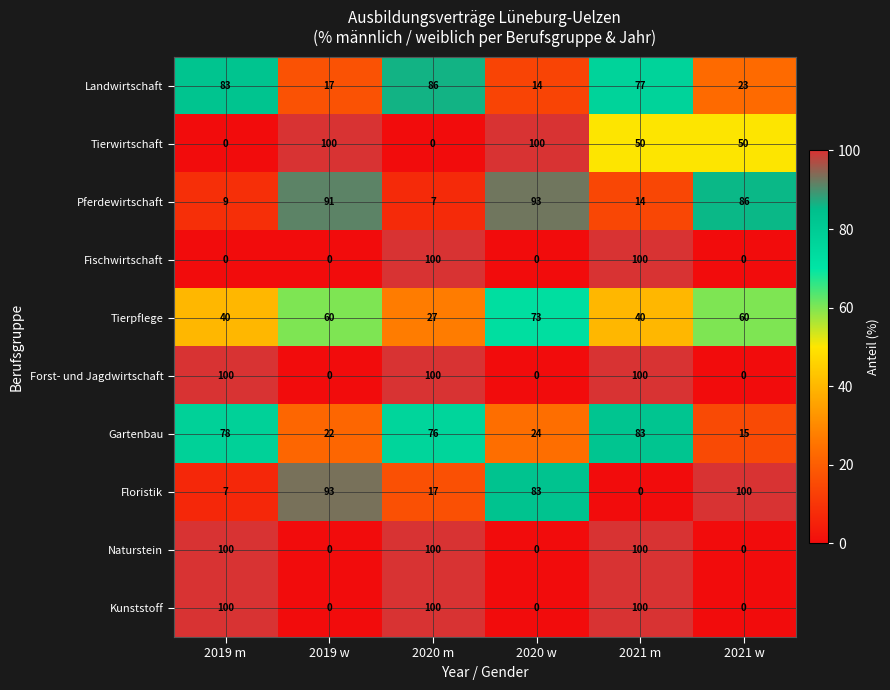

What is the total value across all series at 2019 w?

383